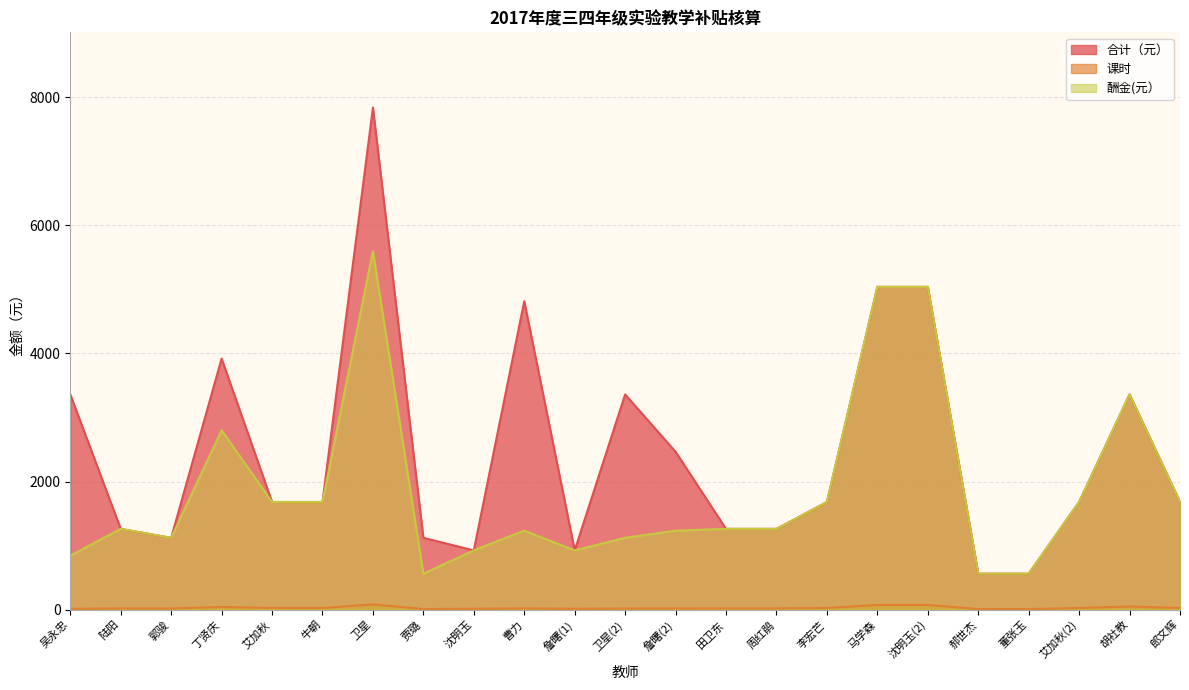

True or false: 合计（元） and 酬金(元） intersect in this chart.

False